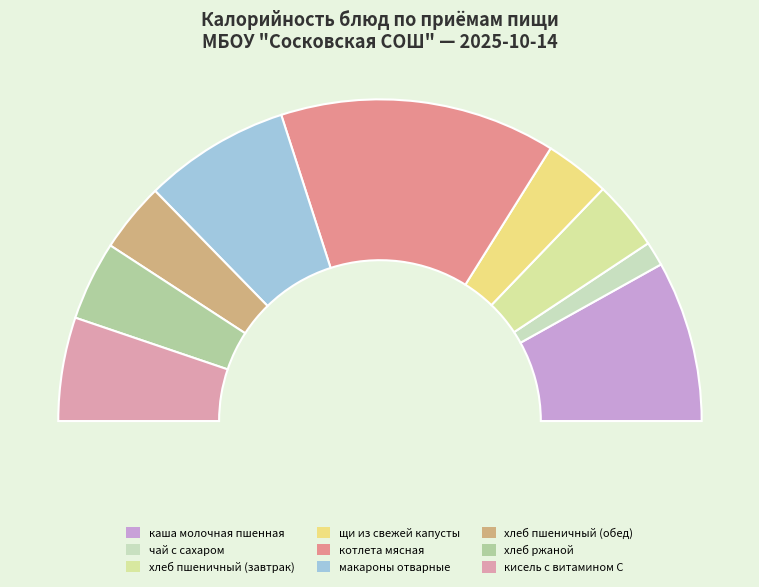

What is the ratio of the value at каша молочная пшенная to the value at макароны отварные?

1.1